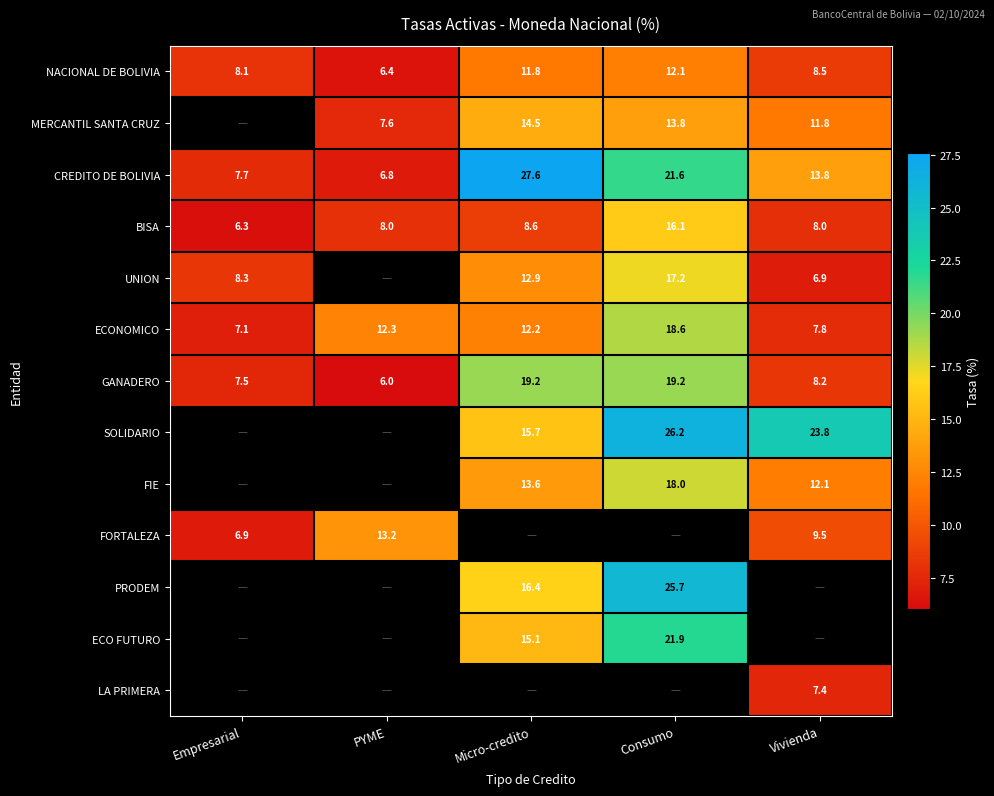

List the labels in order of ECONOMICO value, smallest first.

Empresarial, Vivienda, Micro-credito, PYME, Consumo